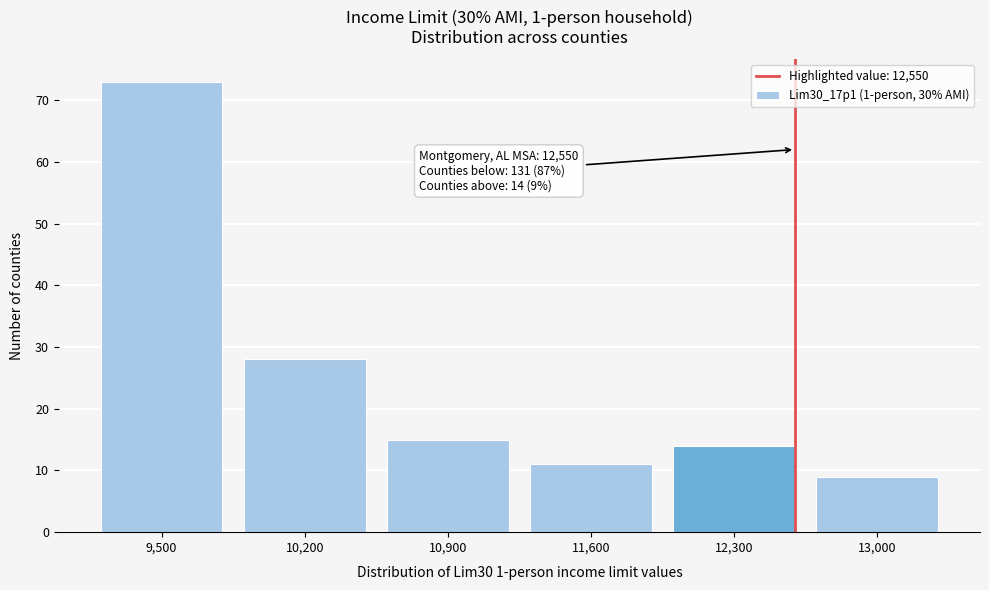

Reading right to left, transcribe all the data shown in this chart.

13,000=9	12,300=14	11,600=11	10,900=15	10,200=28	9,500=73